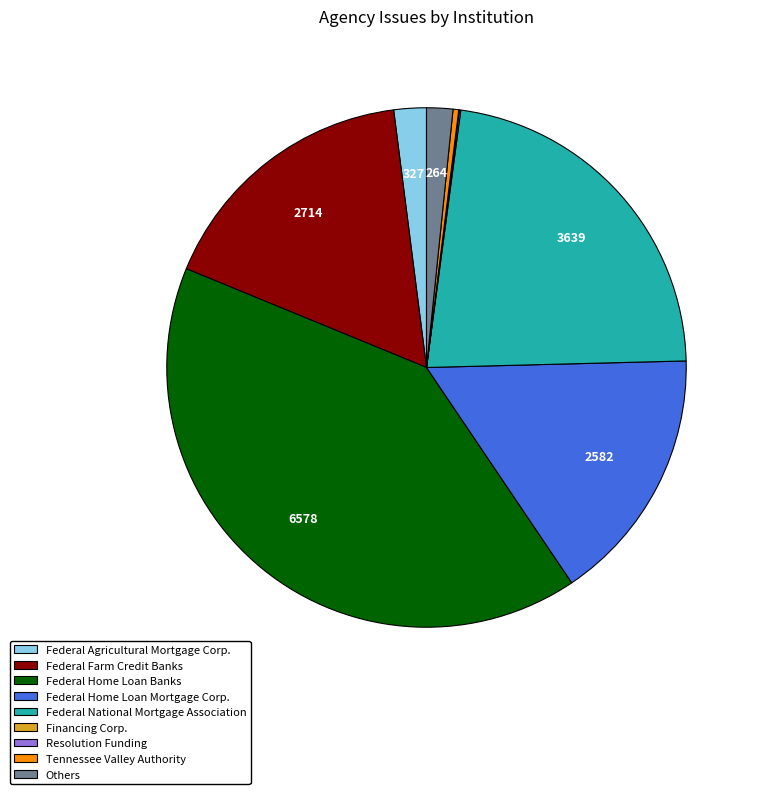

True or false: Federal Home Loan Mortgage Corp. accounts for 16% of the total.

True